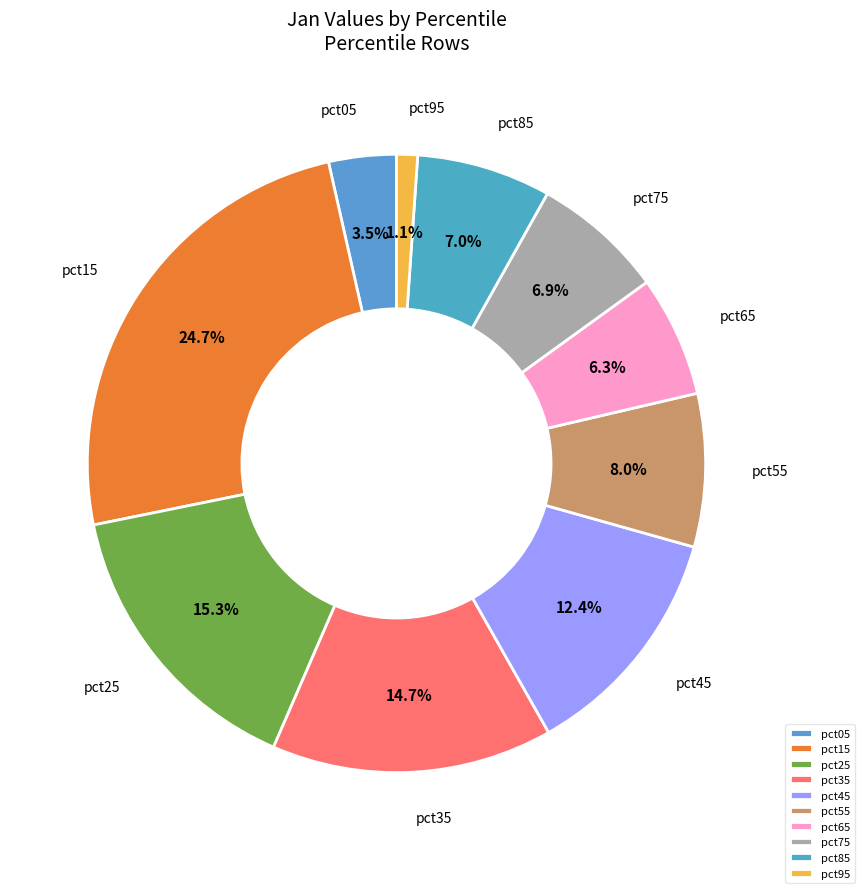

What is the smallest slice in the pie chart?

pct95